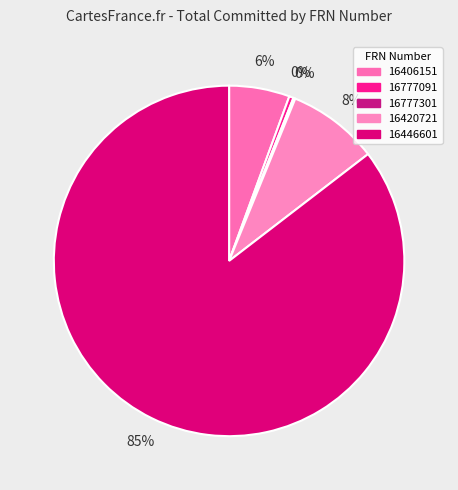

Which has a higher value, 16777091 or 16777301?

16777091